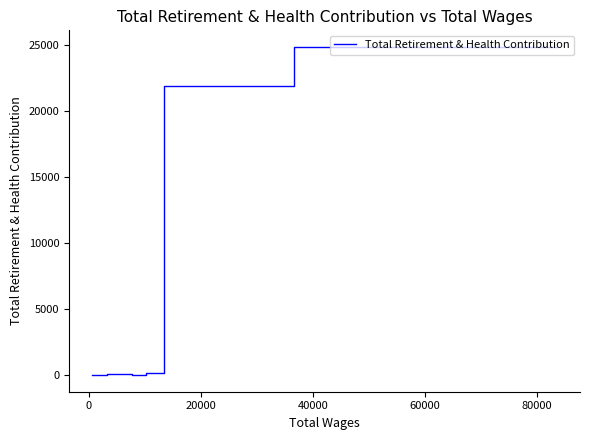

Approximately how many times larger is the value at 40000 compared to 60000?

1.1